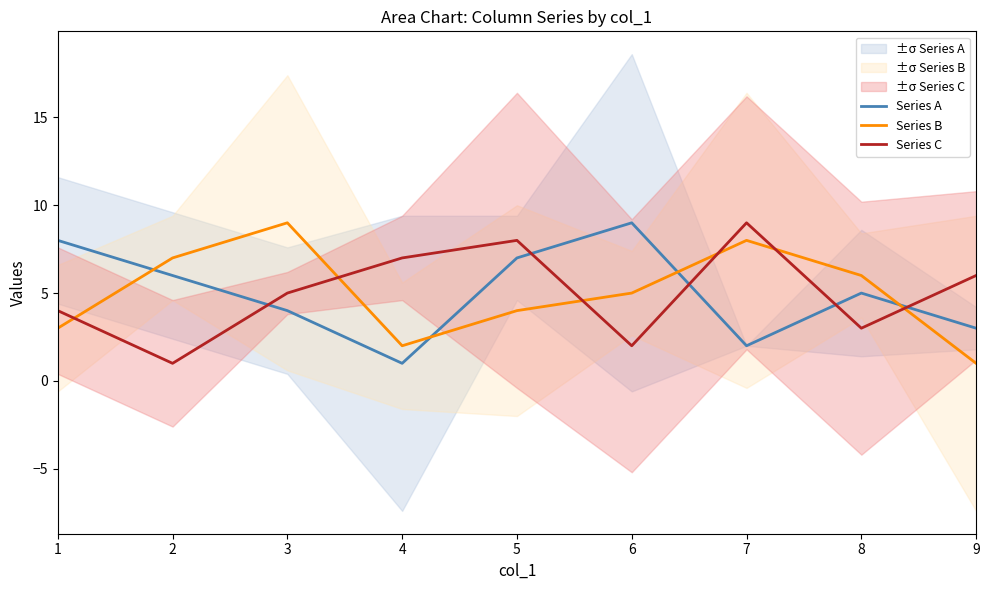

True or false: Series C has more than 1 points higher than both neighbors.

True